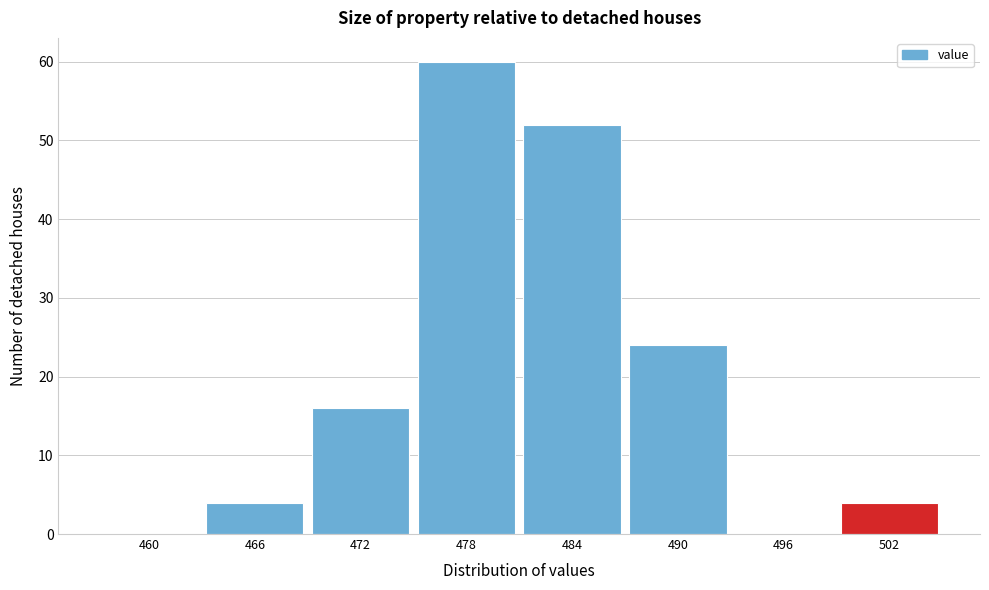

Reading right to left, list all the values displayed in this chart.

502=4	496=0	490=24	484=52	478=60	472=16	466=4	460=0